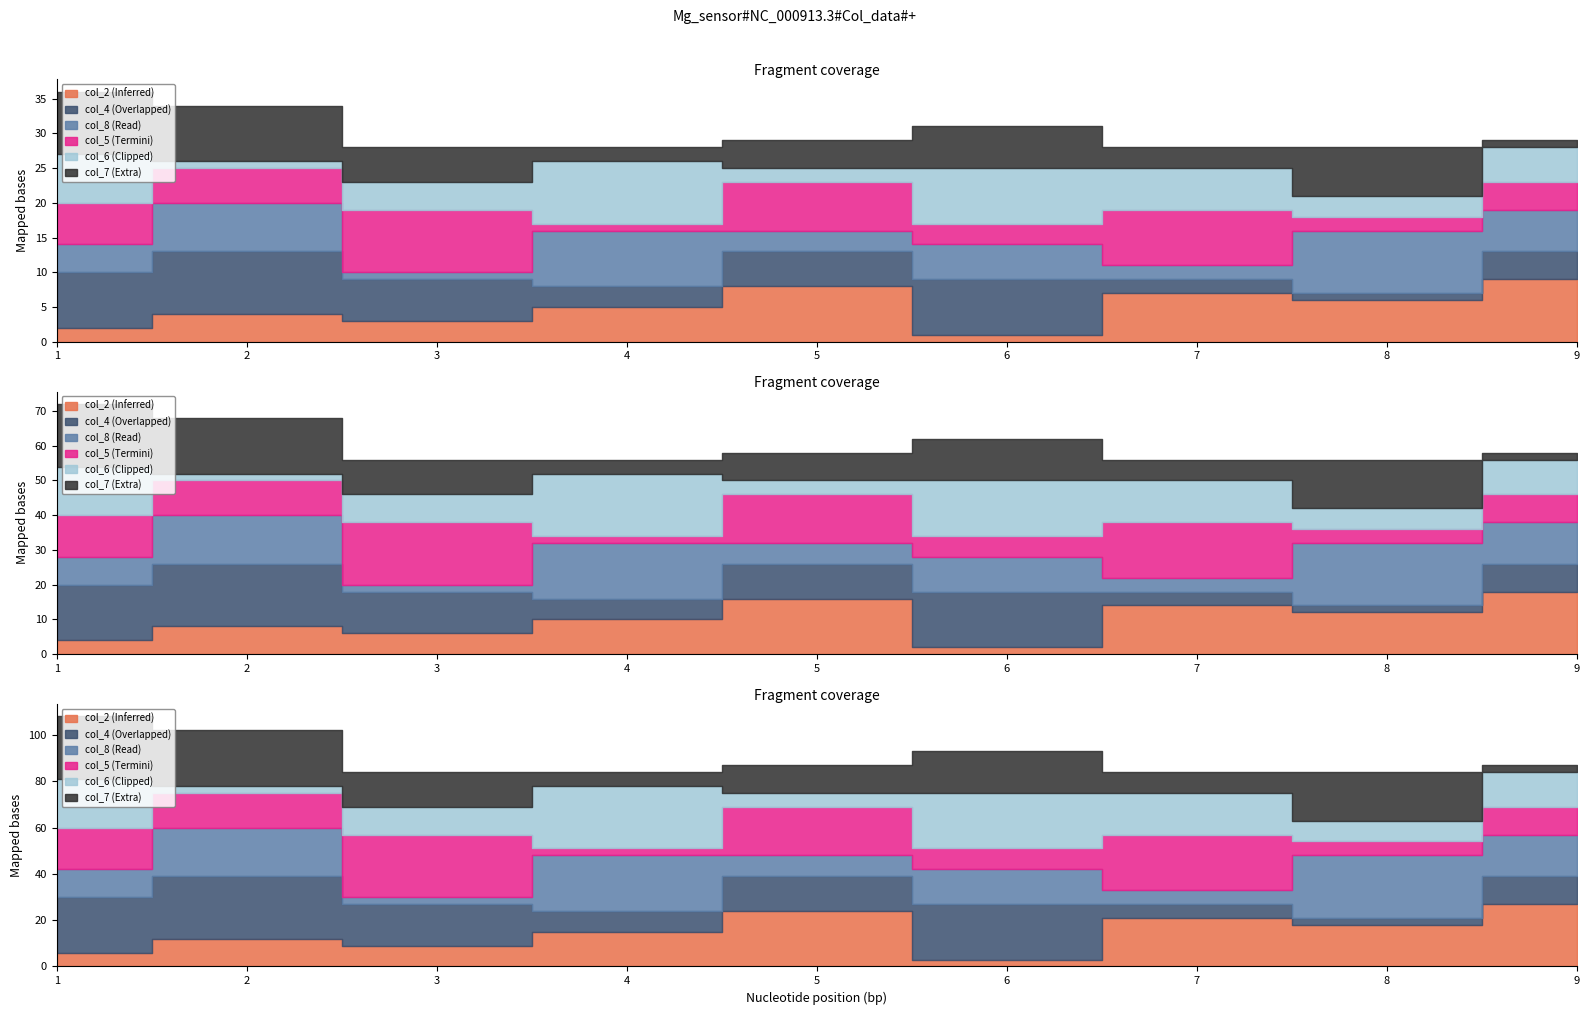

Which category has the highest value in the col_7 series?

1